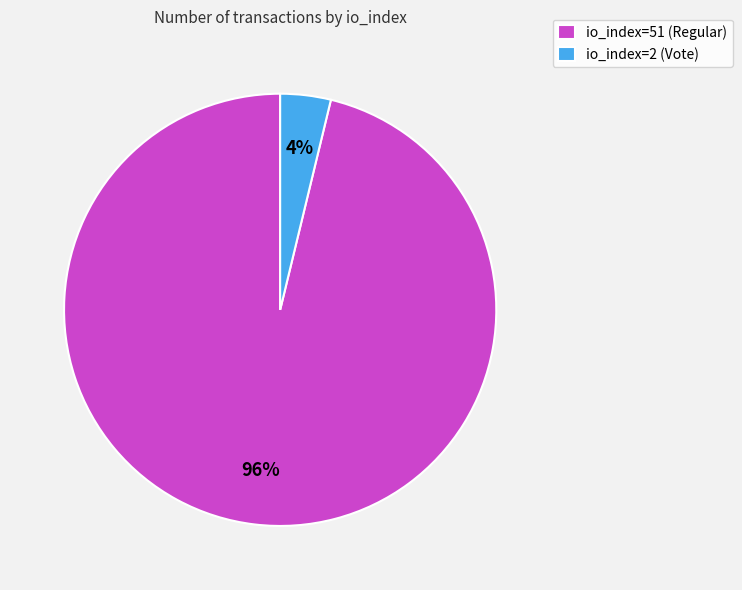

Between io_index=2 (Vote) and io_index=51 (Regular), which is larger?

io_index=51 (Regular)